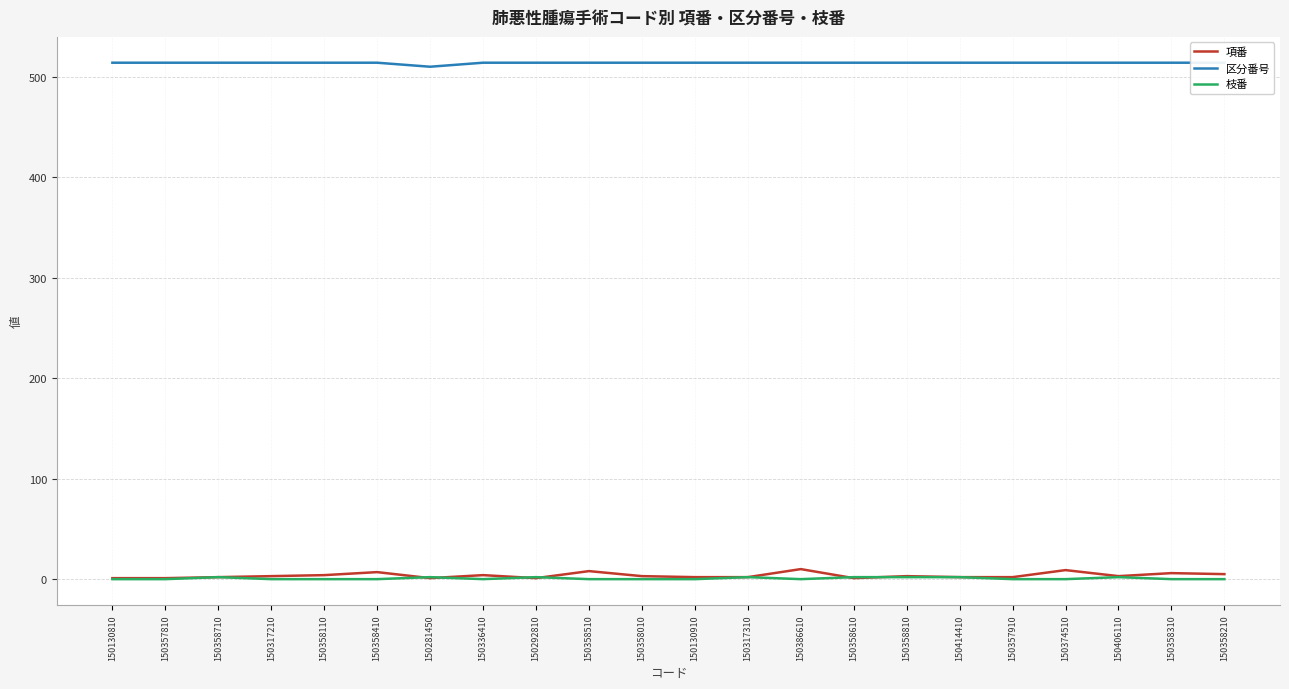

How many data points in 項番 are less than 3?

10